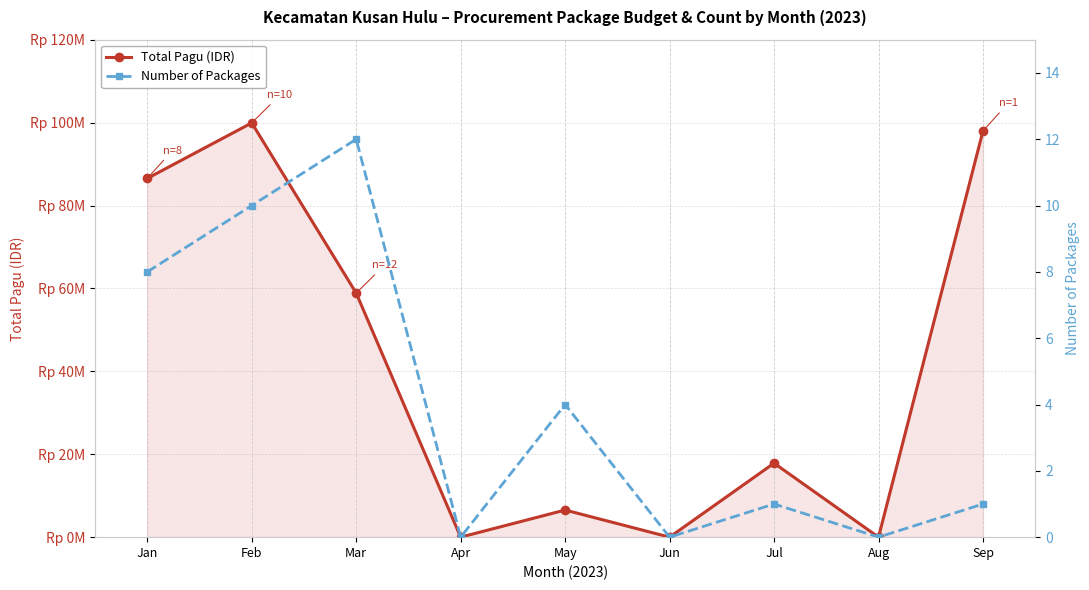

True or false: Total Pagu (IDR) and Number of Packages intersect in this chart.

False